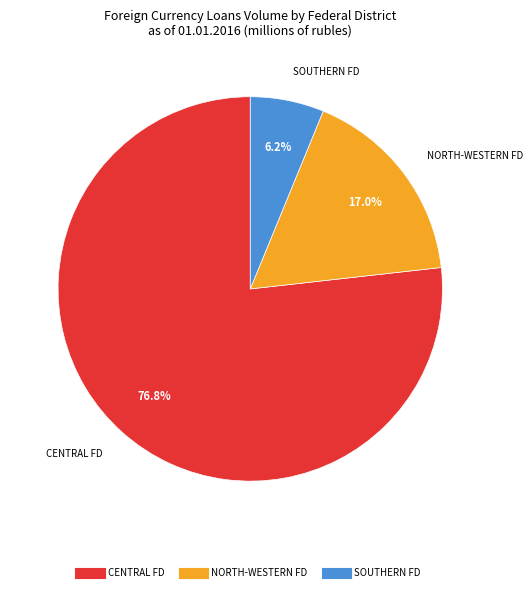

Is there a majority slice in this chart?

Yes